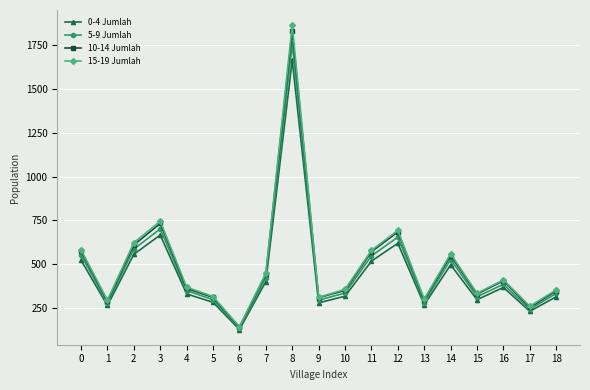

What is the highest value of the 5-9 Jumlah series?

1757